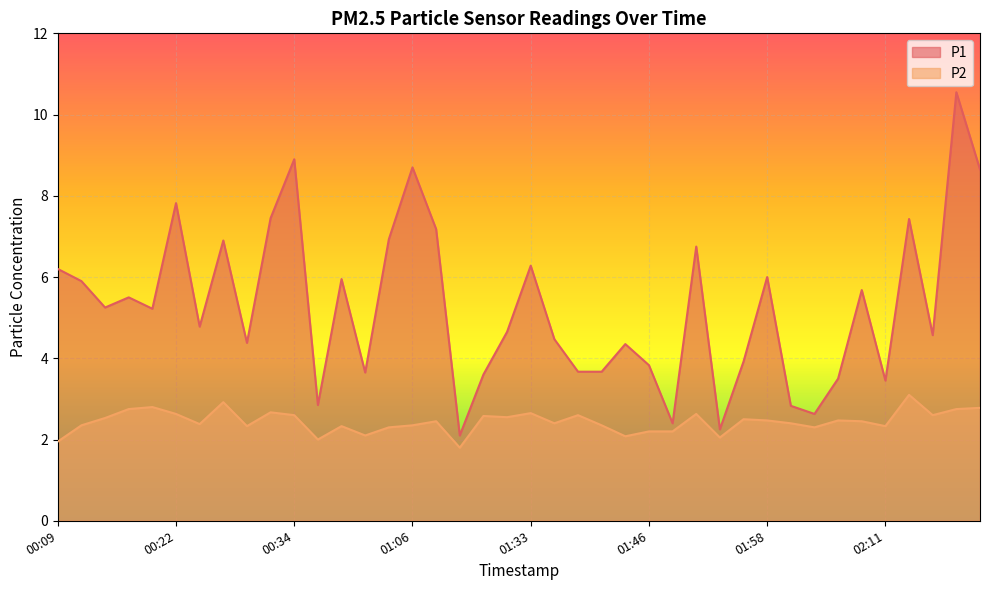

Which category has the lowest value across all series?

01:20